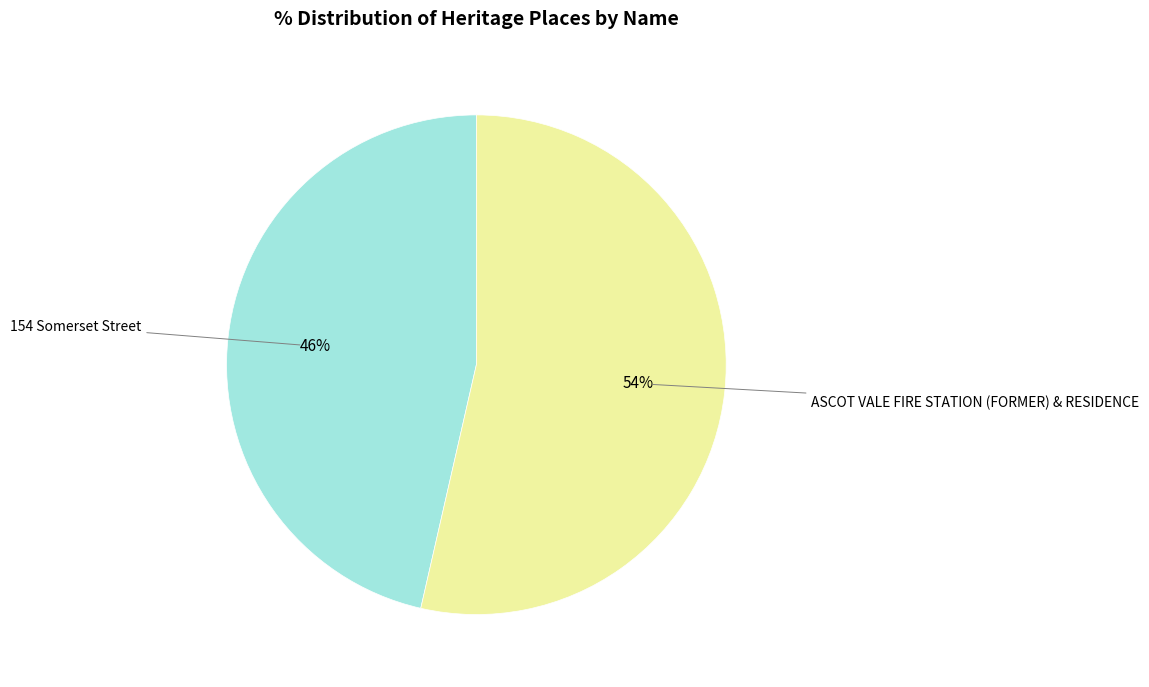

The 154 Somerset Street slice represents 58% of the pie. True or false?

False